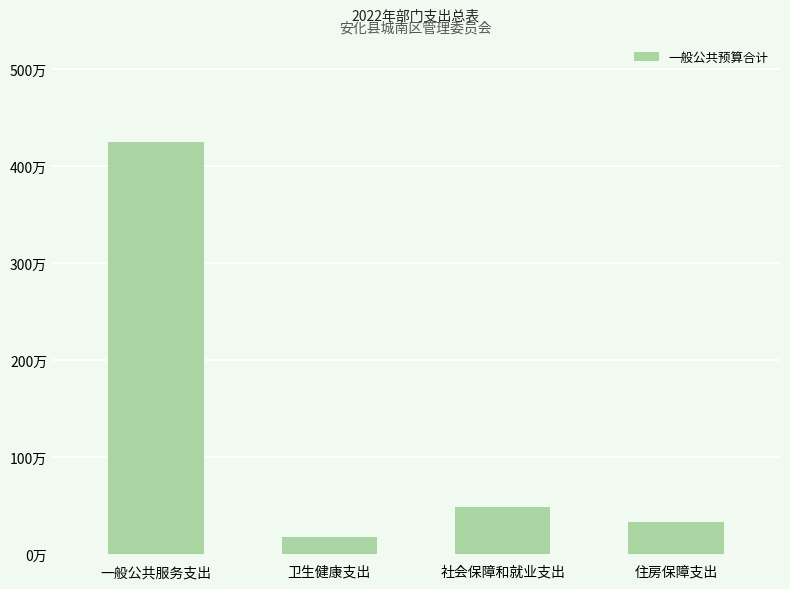

Which label corresponds to the smallest value in the chart?

卫生健康支出